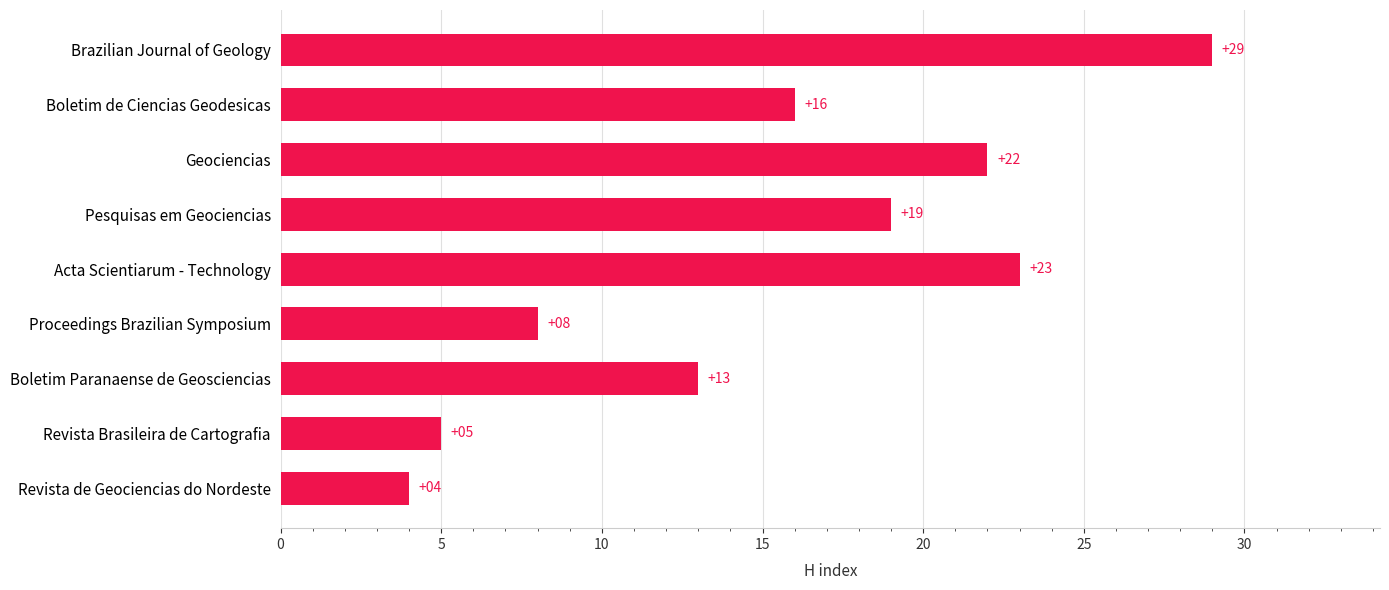

Which category has the highest value across all series?

Brazilian Journal of Geology